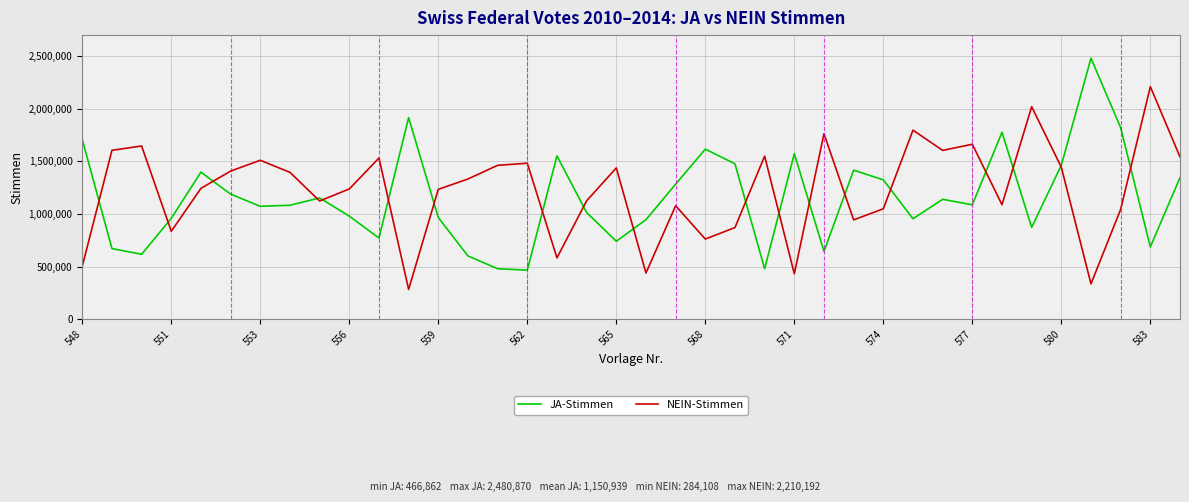

What is the maximum value shown in the chart?

2480870